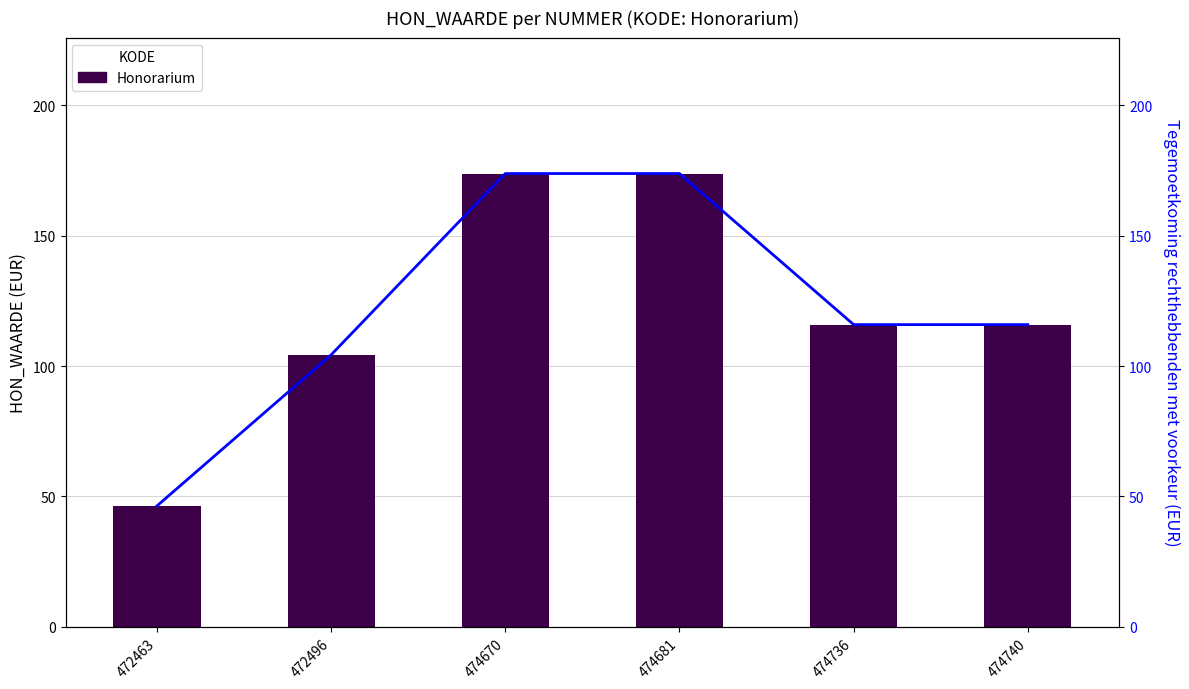

Reading right to left, transcribe all the data shown in this chart.

Honorarium: 474740=115.9	474736=115.9	474681=173.9	474670=173.9	472496=104.3	472463=46.4
Tegemoetkoming voorkeur: 474740=115.9	474736=115.9	474681=173.9	474670=173.9	472496=104.3	472463=46.4